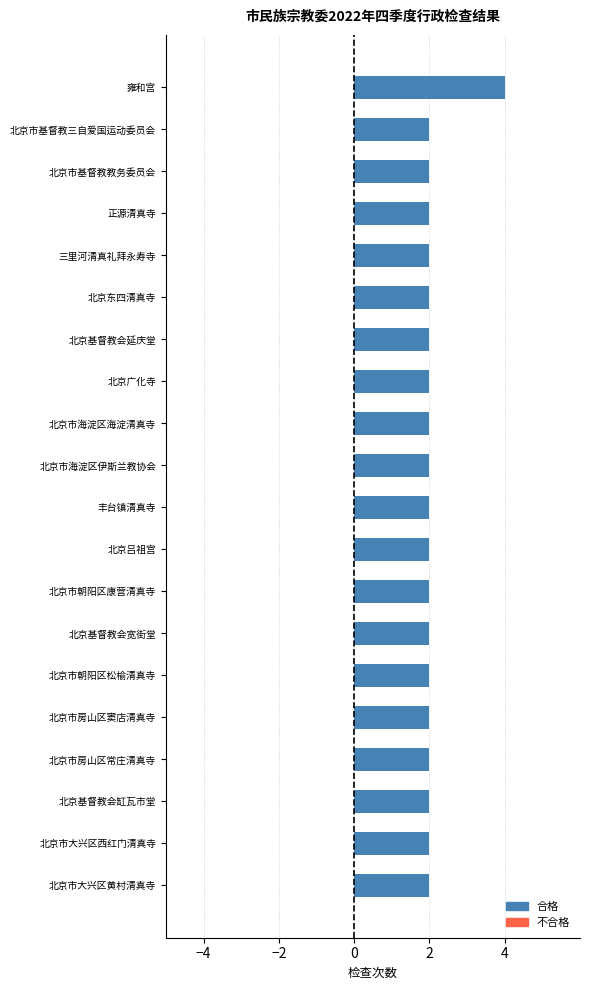

At which category does the chart reach its minimum across all series?

北京市基督教三自爱国运动委员会